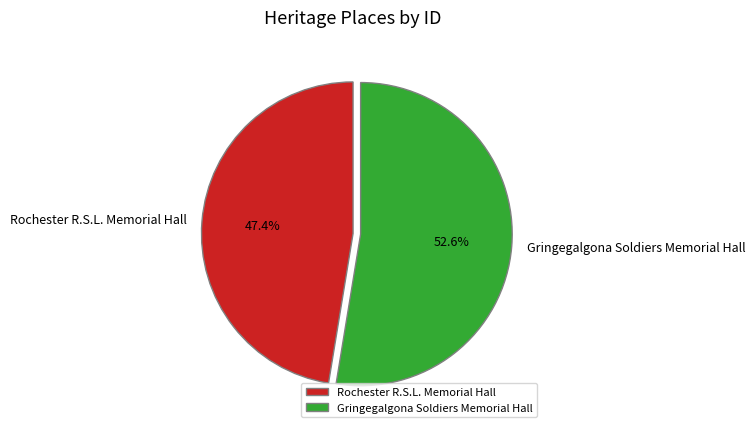

How many segments does this pie chart have?

2